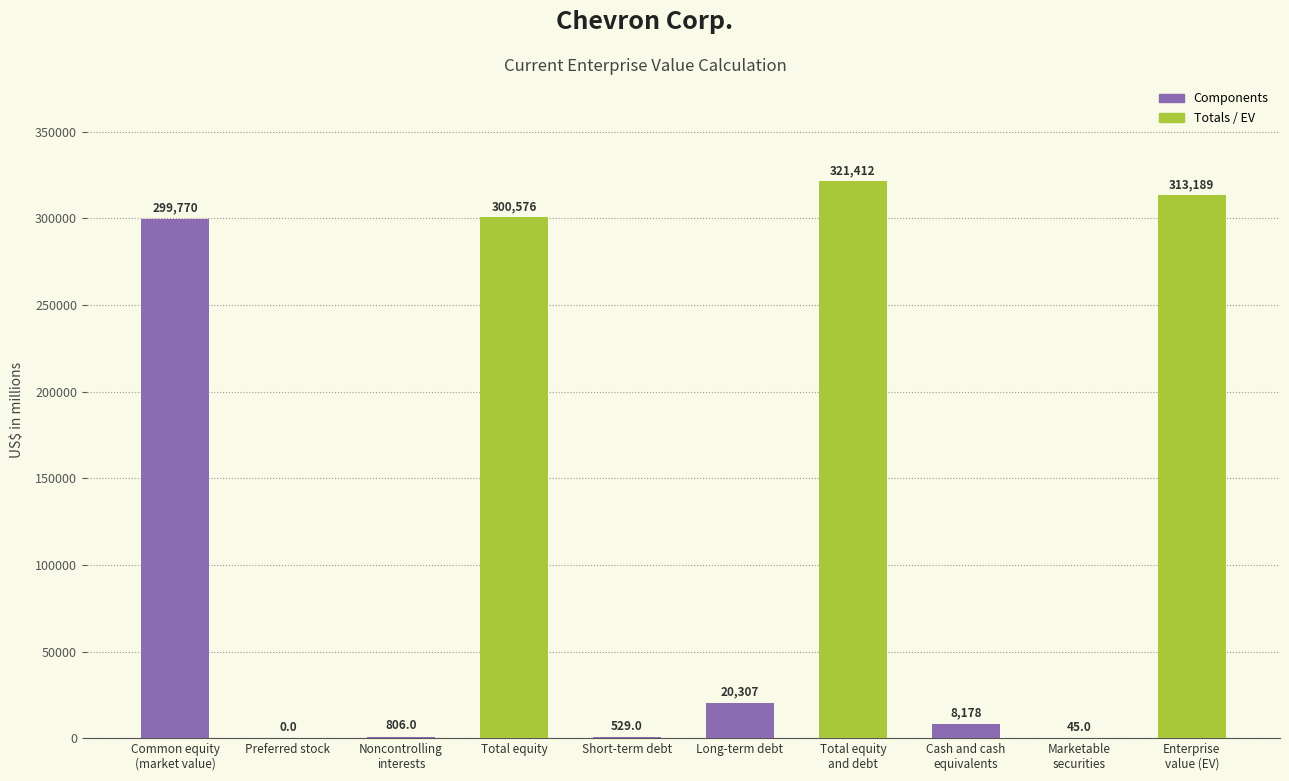

Reading left to right, extract all data points from this chart.

Common equity
(market value)=299770	Preferred stock=0	Noncontrolling
interests=806	Total equity=300576	Short-term debt=529	Long-term debt=20307	Total equity
and debt=321412	Cash and cash
equivalents=8178	Marketable
securities=45	Enterprise
value (EV)=313189